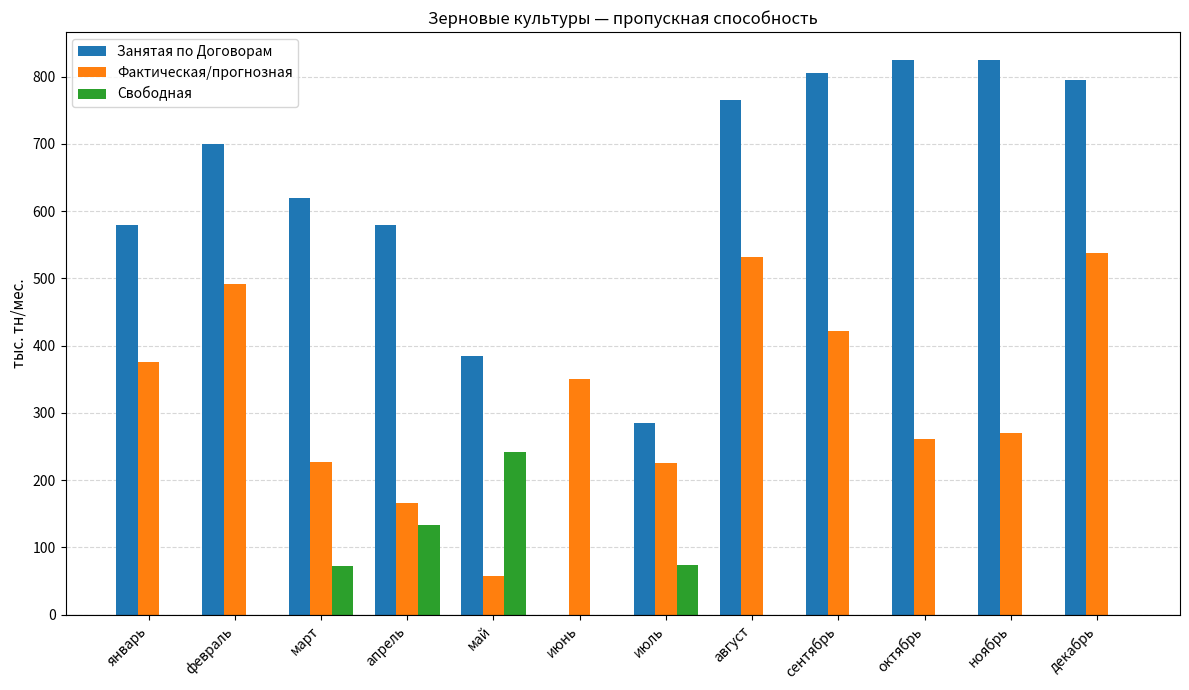

Are the bars grouped side by side (vs. stacked)?

Yes